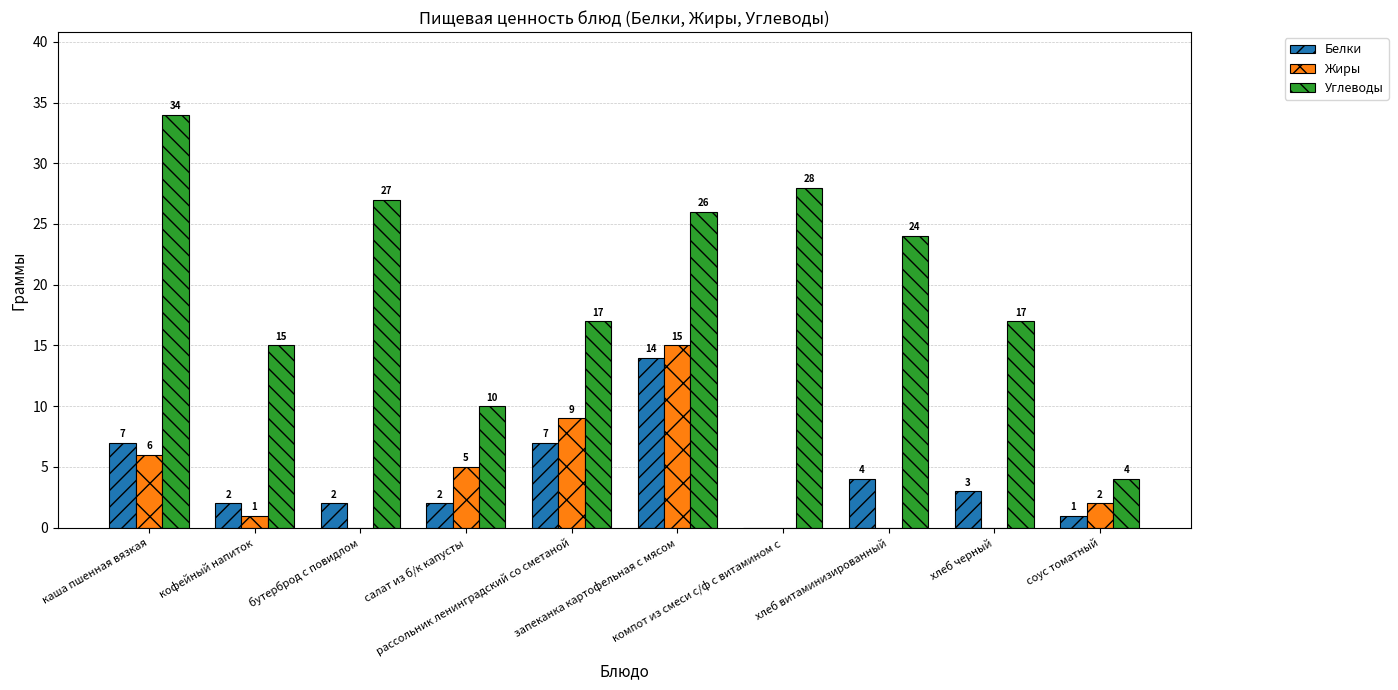

Reading left to right, list all the values displayed in this chart.

Белки: каша пшенная вязкая=7	кофейный напиток=2	бутерброд с повидлом=2	салат из б/к капусты=2	рассольник ленинградский со сметаной=7	запеканка картофельная с мясом=14	компот из смеси с/ф с витамином с=0	хлеб витаминизированный=4	хлеб черный=3	соус томатный=1
Жиры: каша пшенная вязкая=6	кофейный напиток=1	бутерброд с повидлом=0	салат из б/к капусты=5	рассольник ленинградский со сметаной=9	запеканка картофельная с мясом=15	компот из смеси с/ф с витамином с=0	хлеб витаминизированный=0	хлеб черный=0	соус томатный=2
Углеводы: каша пшенная вязкая=34	кофейный напиток=15	бутерброд с повидлом=27	салат из б/к капусты=10	рассольник ленинградский со сметаной=17	запеканка картофельная с мясом=26	компот из смеси с/ф с витамином с=28	хлеб витаминизированный=24	хлеб черный=17	соус томатный=4